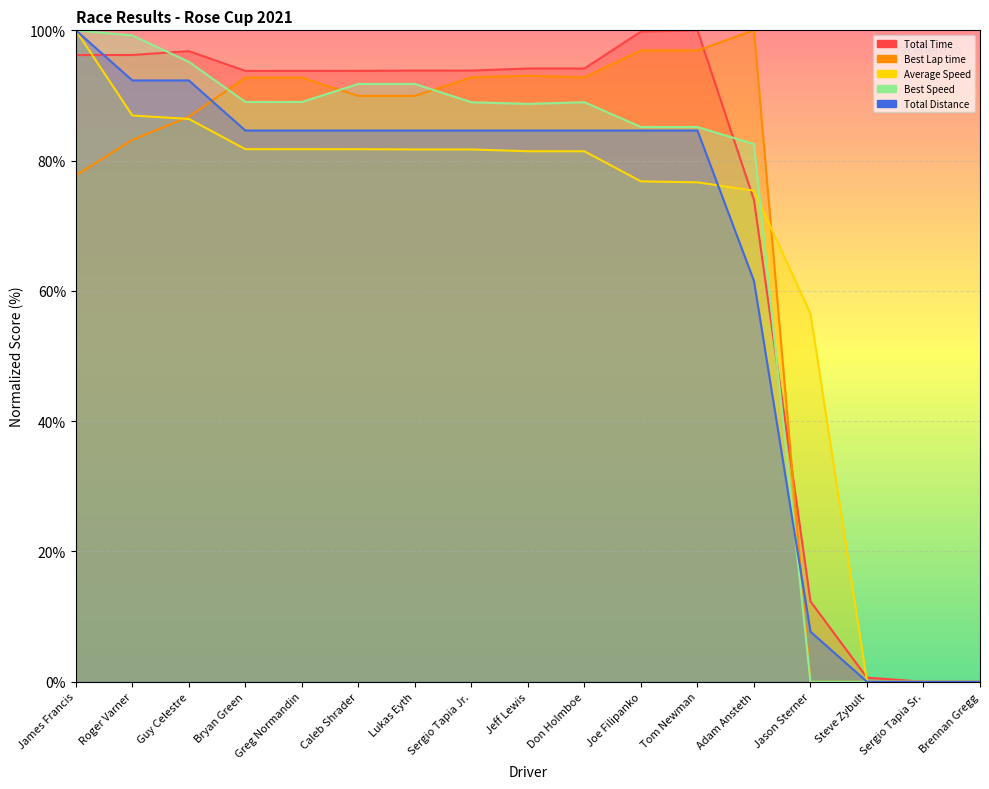

How many values in Total Distance are above zero?

14